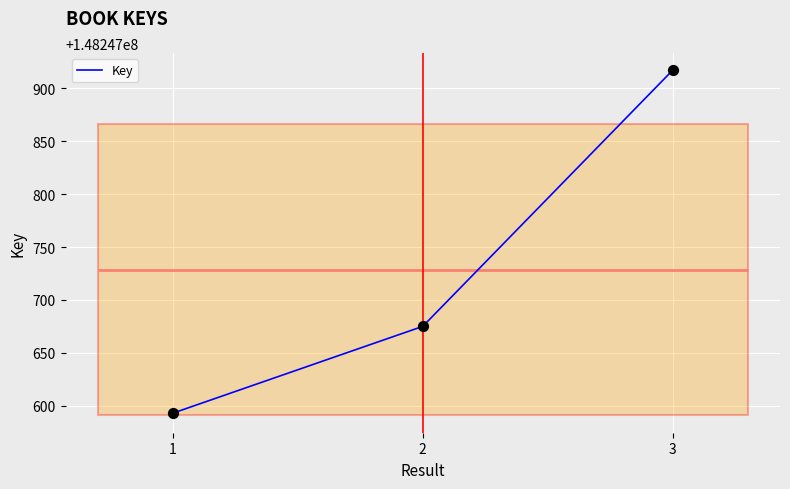

What is the change in value from 2 to 3?

+242